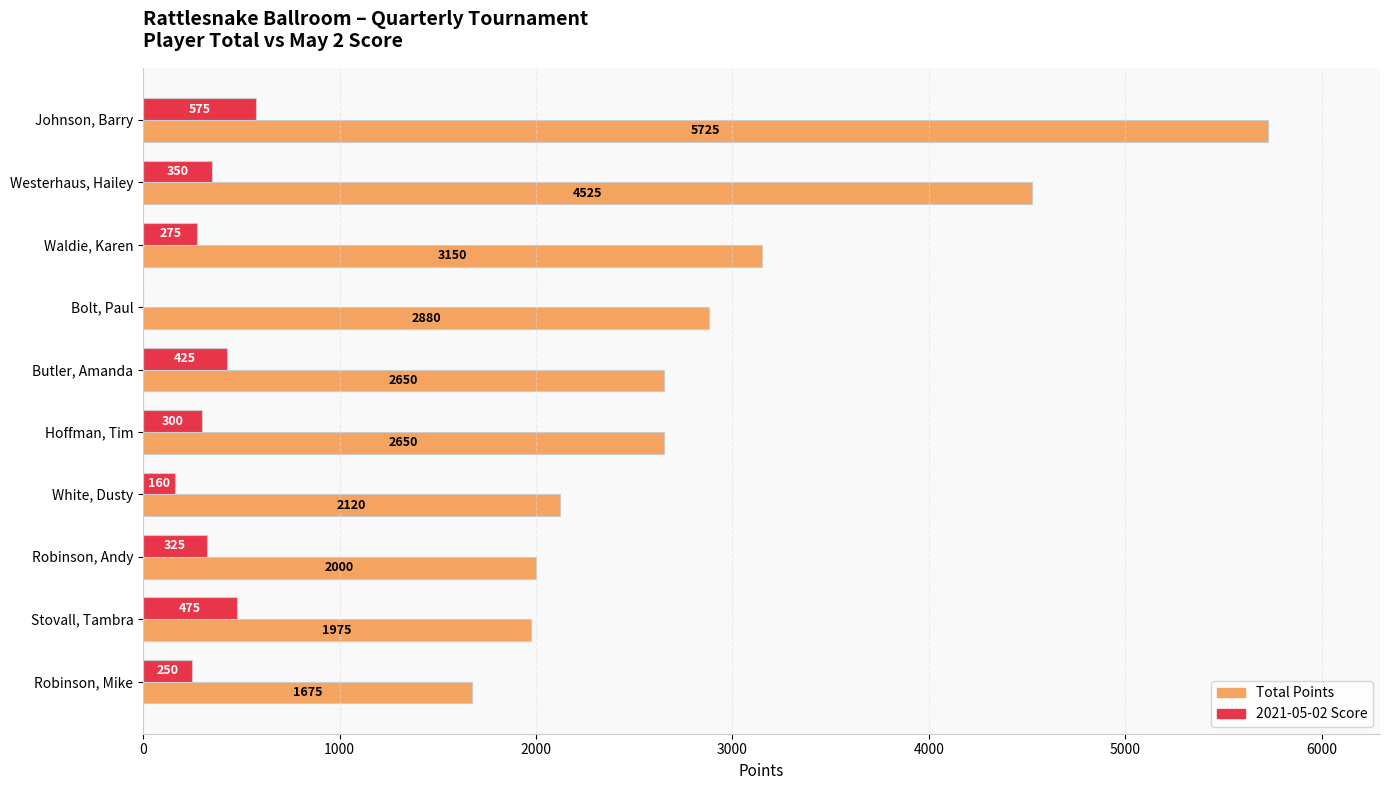

Which series changed the most between Westerhaus, Hailey and Robinson, Andy?

Total Points